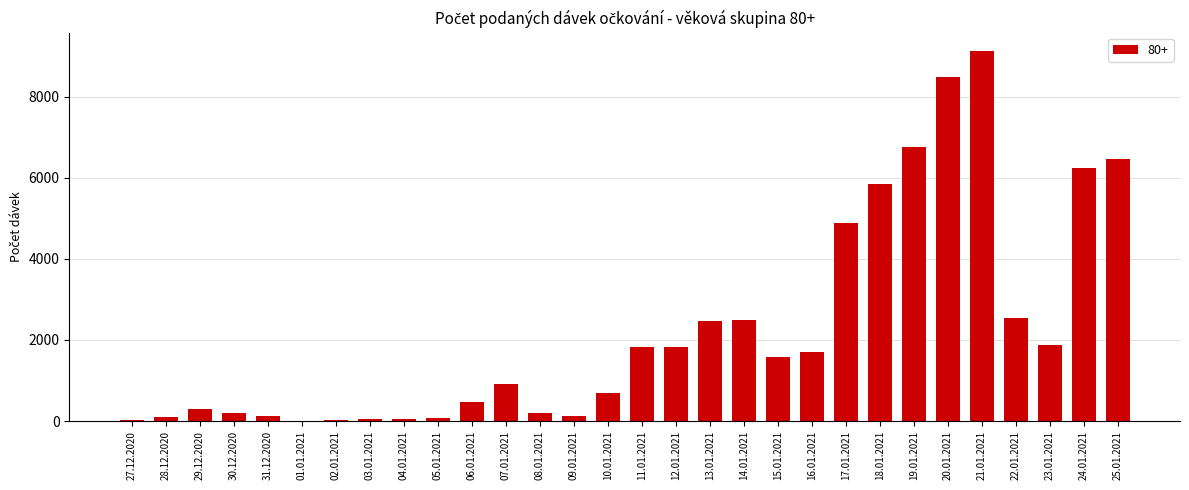

At which label does the data first exceed 1576?

11.01.2021